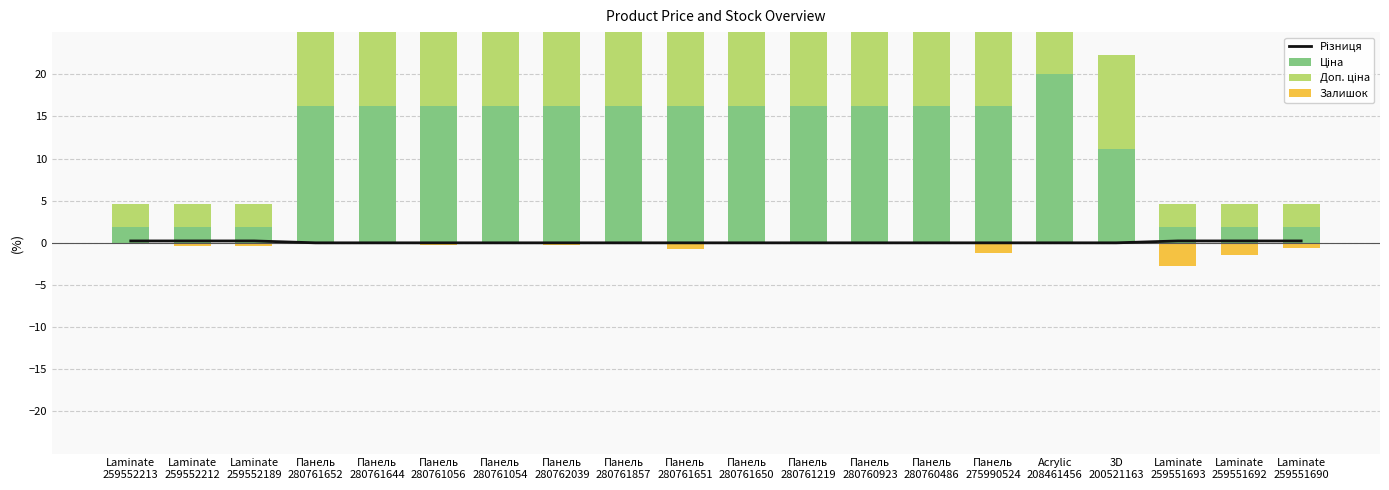

Rank the categories by Різниця value from highest to lowest.

Laminate
259552213, Laminate
259552212, Laminate
259552189, Laminate
259551693, Laminate
259551692, Laminate
259551690, 3D
200521163, Панель
280761652, Панель
280761644, Панель
280761056, Панель
280761054, Панель
280762039, Панель
280761857, Панель
280761651, Панель
280761650, Панель
280761219, Панель
280760923, Панель
280760486, Панель
275990524, Acrylic
208461456